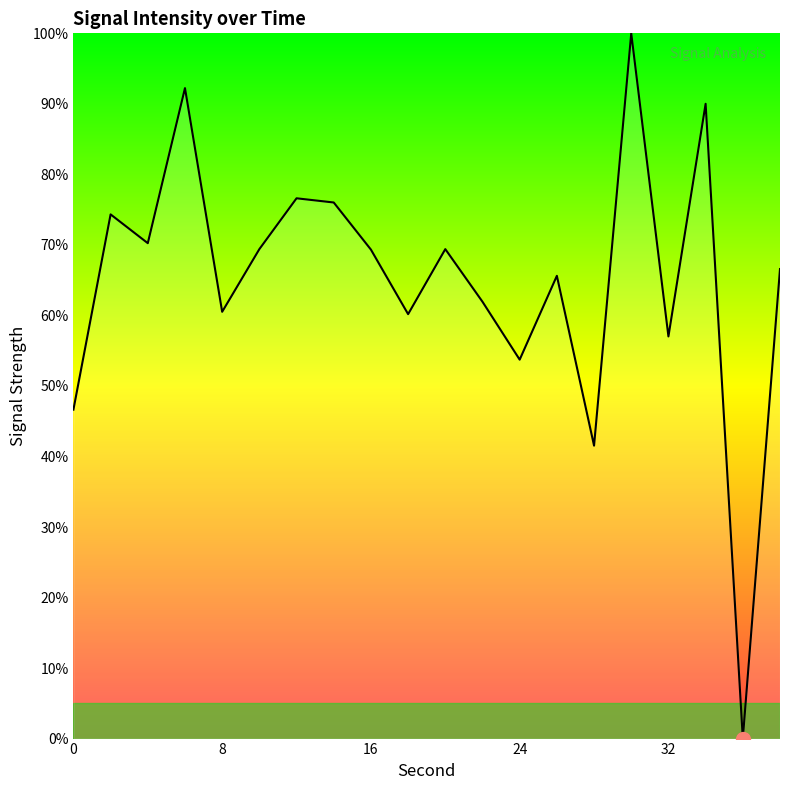

What is the greatest value displayed?

100.0